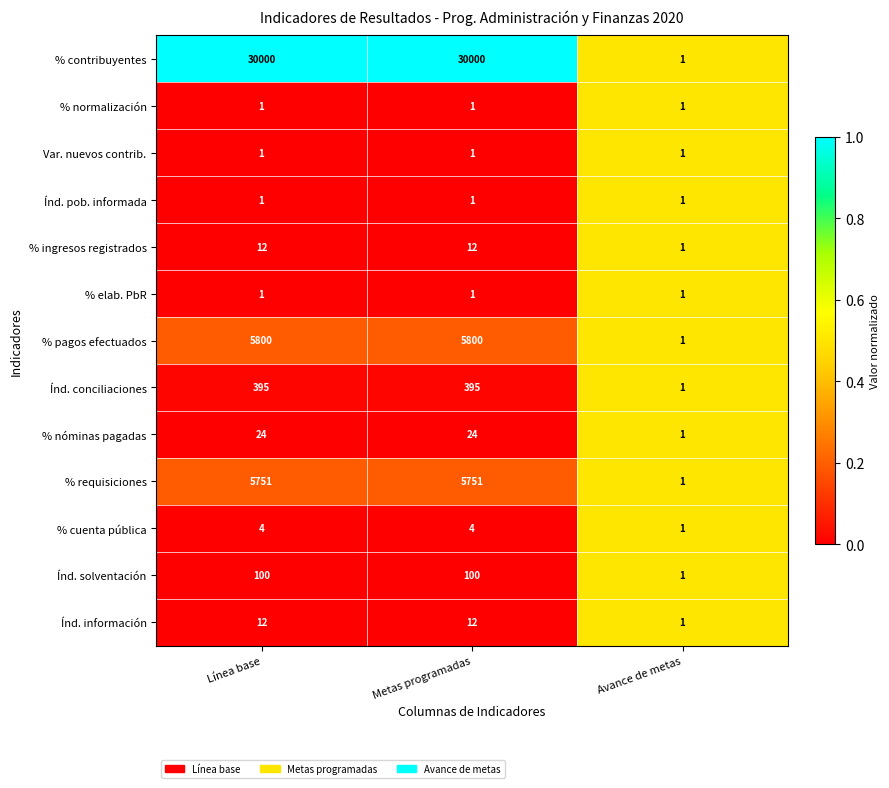

How many data points does each series have?

3